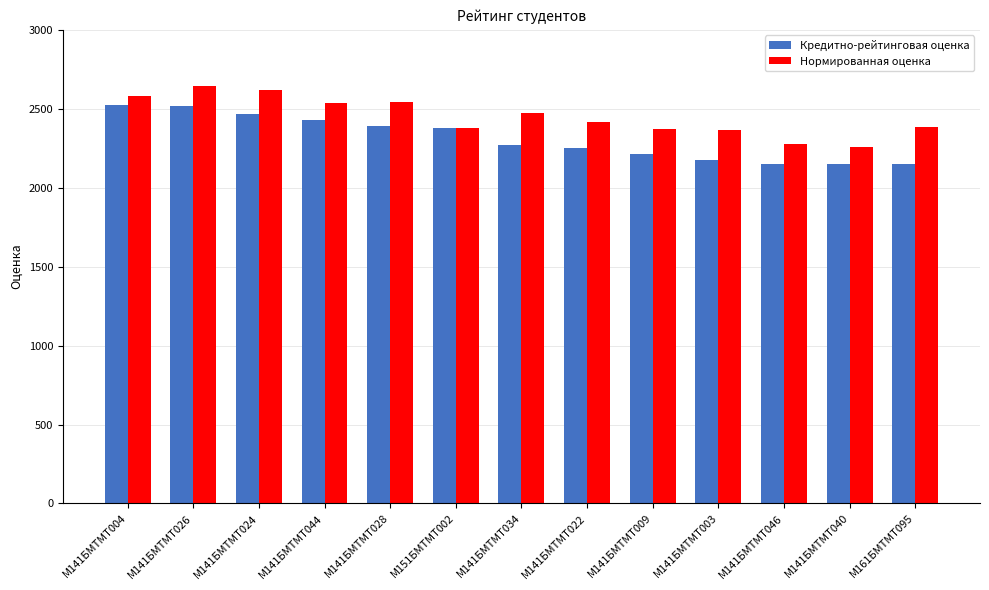

What are all the series names shown in the legend?

Кредитно-рейтинговая оценка, Нормированная оценка